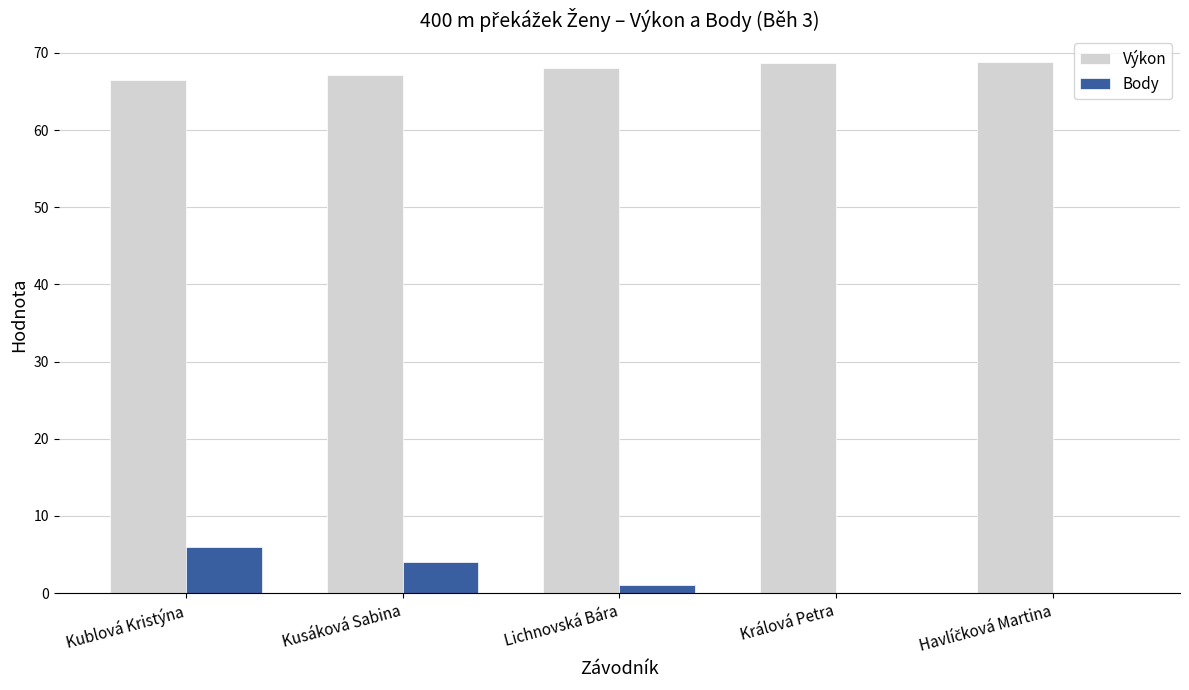

The Body series shows -3.0 at Králová Petra. True or false?

False